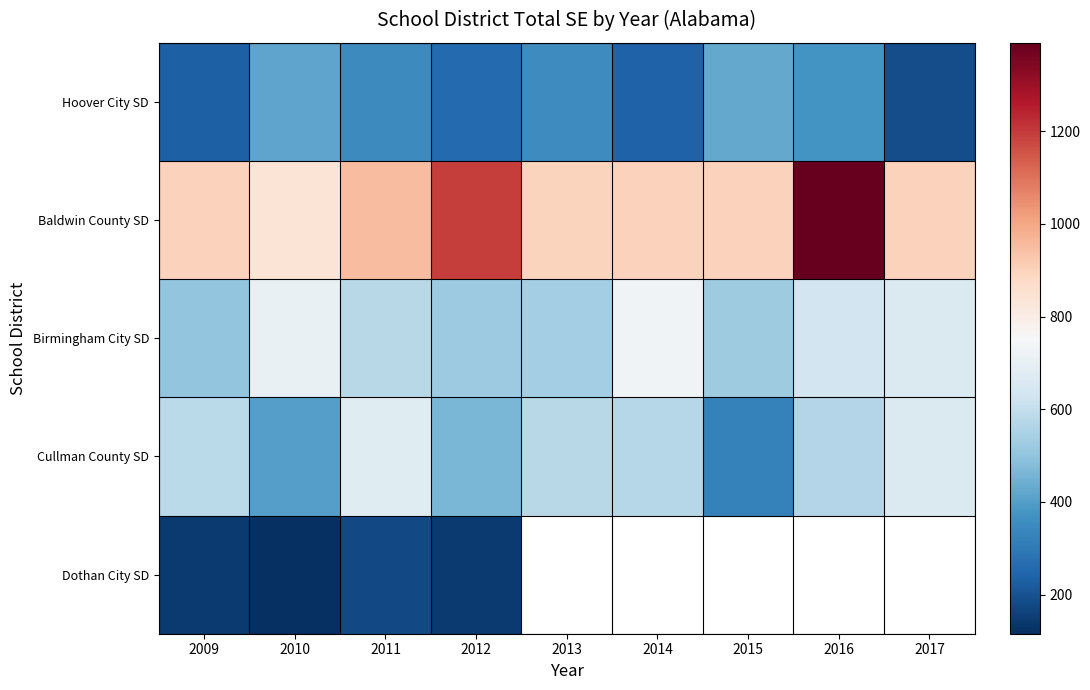

Which category has the highest value in the Hoover City SD series?

2015